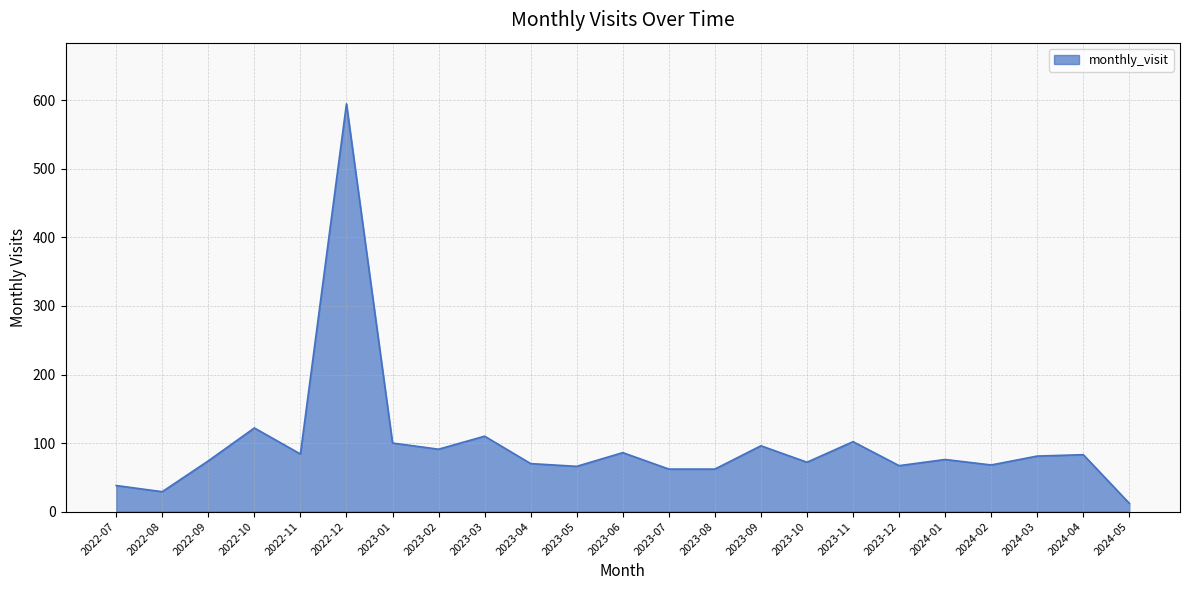

What value does the data have at 2022-11?

84